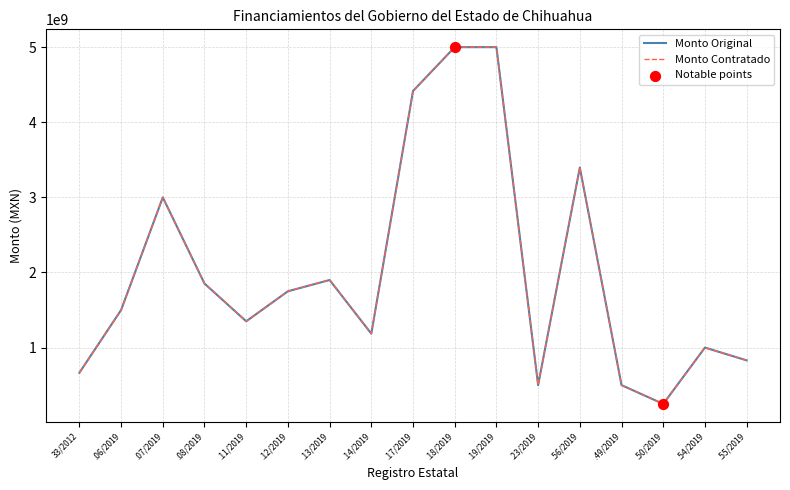

What is the total value across all series at .14/2019?

2370684152.7